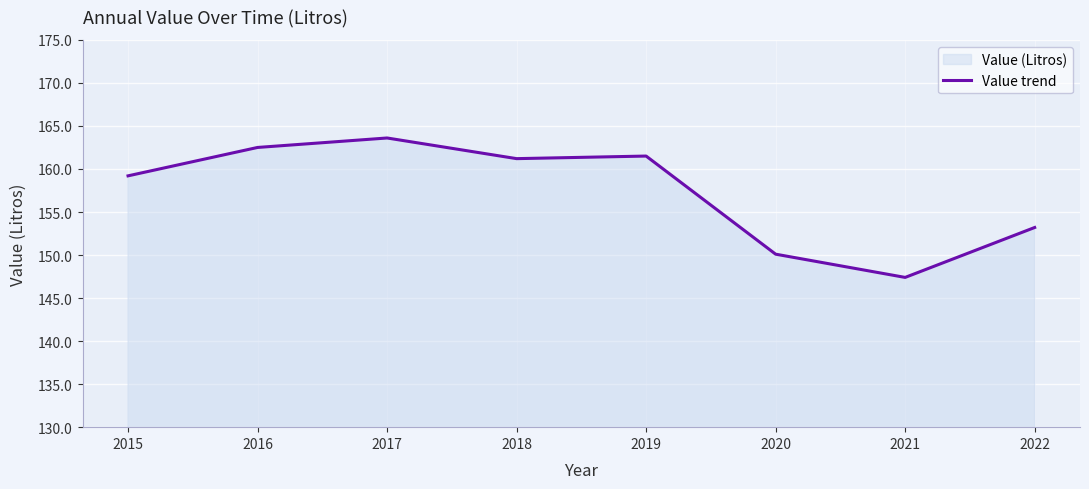

What is the change in value from 2016 to 2020?

-12.4